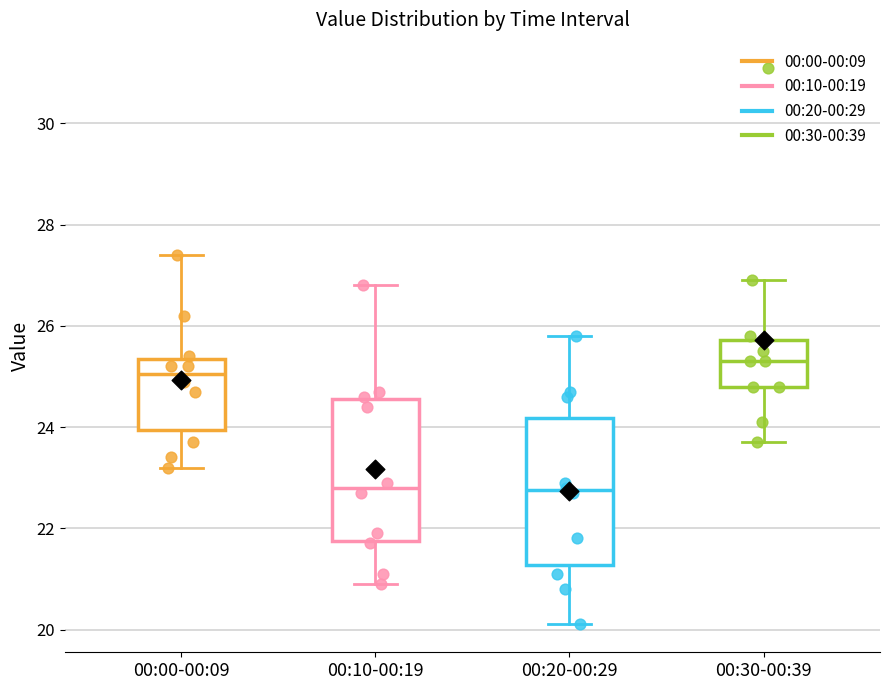

Reading left to right, read every box against the y-axis: the position of its median line, the range the box covers, and the ends of its whiskers. The values are not printed on the chart, so give them approximately, as read against the axis.

00:00-00:09: median 25.0, box 24.0 to 25.4, whiskers 23.2 to 27.4
00:10-00:19: median 22.8, box 21.8 to 24.6, whiskers 21.0 to 26.8
00:20-00:29: median 22.8, box 21.2 to 24.2, whiskers 20.2 to 25.8
00:30-00:39: median 25.4, box 24.8 to 25.8, whiskers 23.8 to 27.0